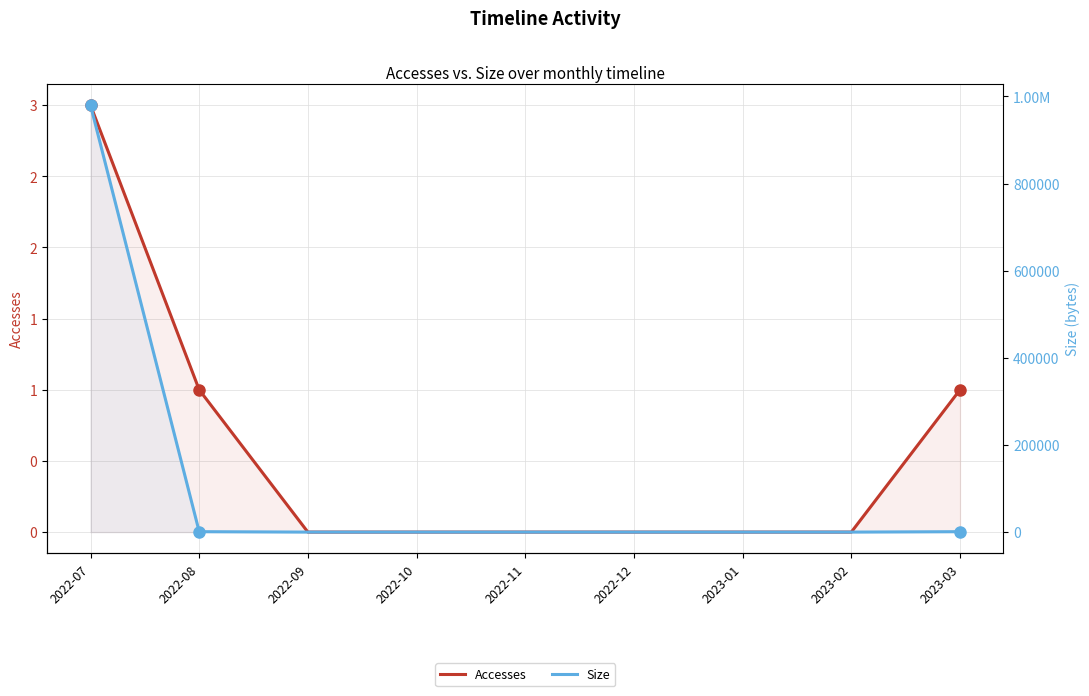

What is the label of the 8th point from the right?

2022-08